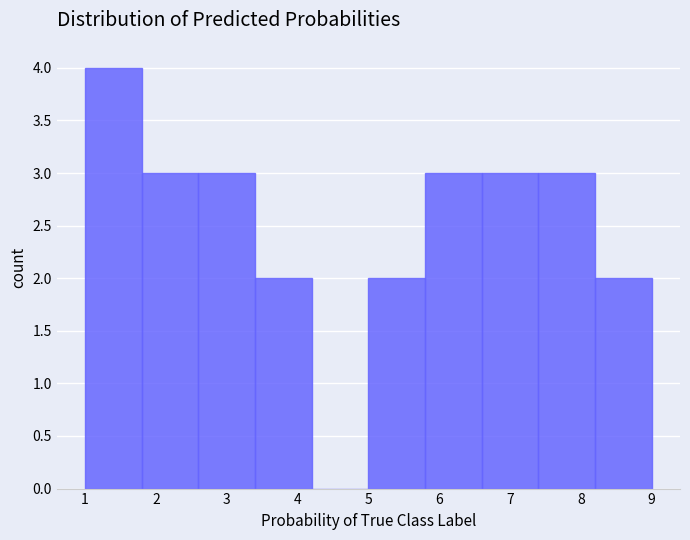

Over which range of the x-axis is the bar tallest?

1.0 to 1.8